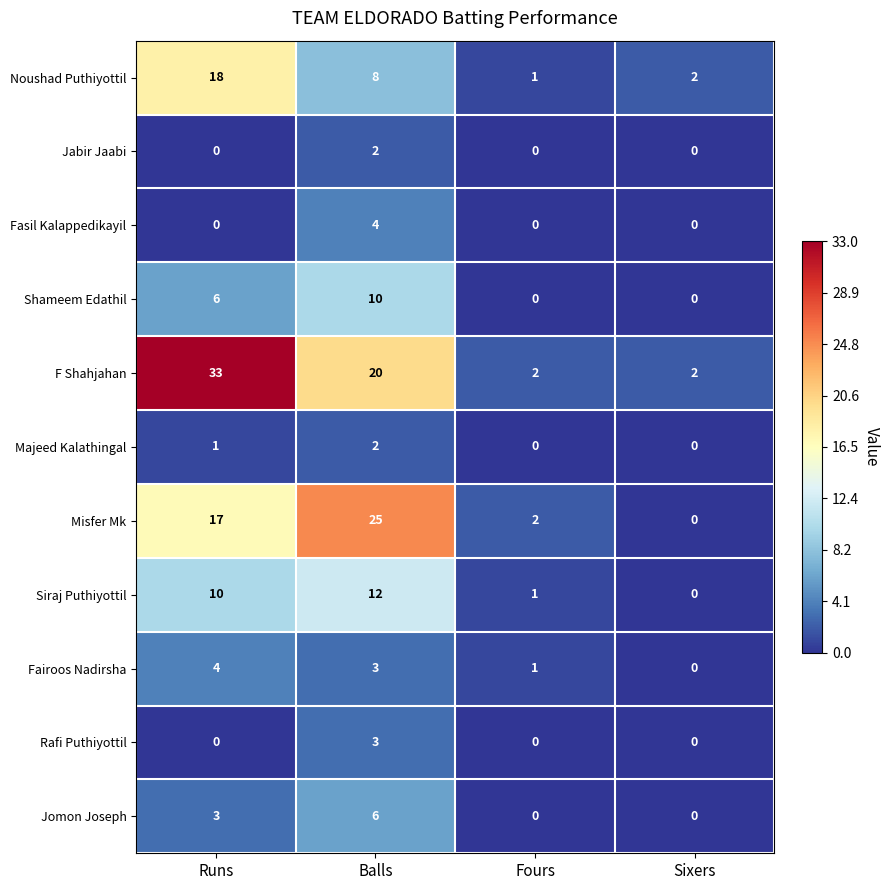

At which category is the sum across all series the highest?

Balls